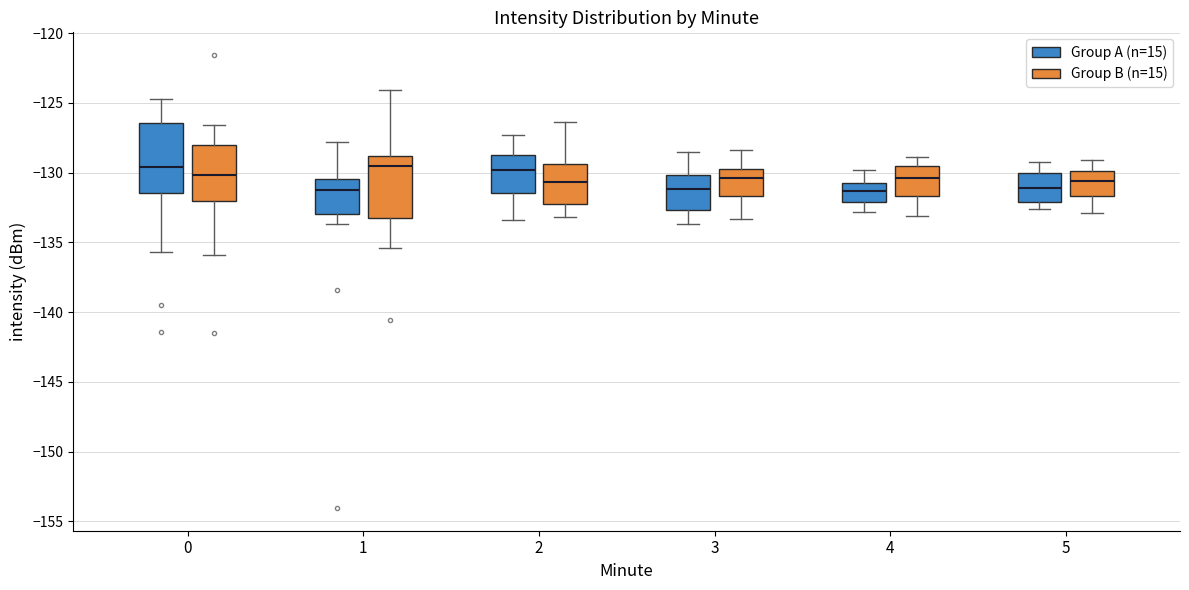

Reading left to right, read every box against the y-axis: the position of its median line, the range the box covers, and the ends of its whiskers. The values are not printed on the chart, so give them approximately, as read against the axis.

0 (Group A (n=15)): median -129.5, box -131.5 to -126.5, whiskers -135.5 to -124.5
0 (Group B (n=15)): median -130.0, box -132.0 to -128.0, whiskers -136.0 to -126.5
1 (Group A (n=15)): median -131.0, box -133.0 to -130.5, whiskers -133.5 to -128.0
1 (Group B (n=15)): median -129.5, box -133.5 to -129.0, whiskers -135.5 to -124.0
2 (Group A (n=15)): median -130.0, box -131.5 to -128.5, whiskers -133.5 to -127.5
2 (Group B (n=15)): median -130.5, box -132.0 to -129.5, whiskers -133.0 to -126.5
3 (Group A (n=15)): median -131.0, box -132.5 to -130.0, whiskers -133.5 to -128.5
3 (Group B (n=15)): median -130.5, box -131.5 to -129.5, whiskers -133.5 to -128.5
4 (Group A (n=15)): median -131.5, box -132.0 to -130.5, whiskers -133.0 to -130.0
4 (Group B (n=15)): median -130.5, box -131.5 to -129.5, whiskers -133.0 to -129.0
5 (Group A (n=15)): median -131.0, box -132.0 to -130.0, whiskers -132.5 to -129.0
5 (Group B (n=15)): median -130.5, box -131.5 to -130.0, whiskers -133.0 to -129.0